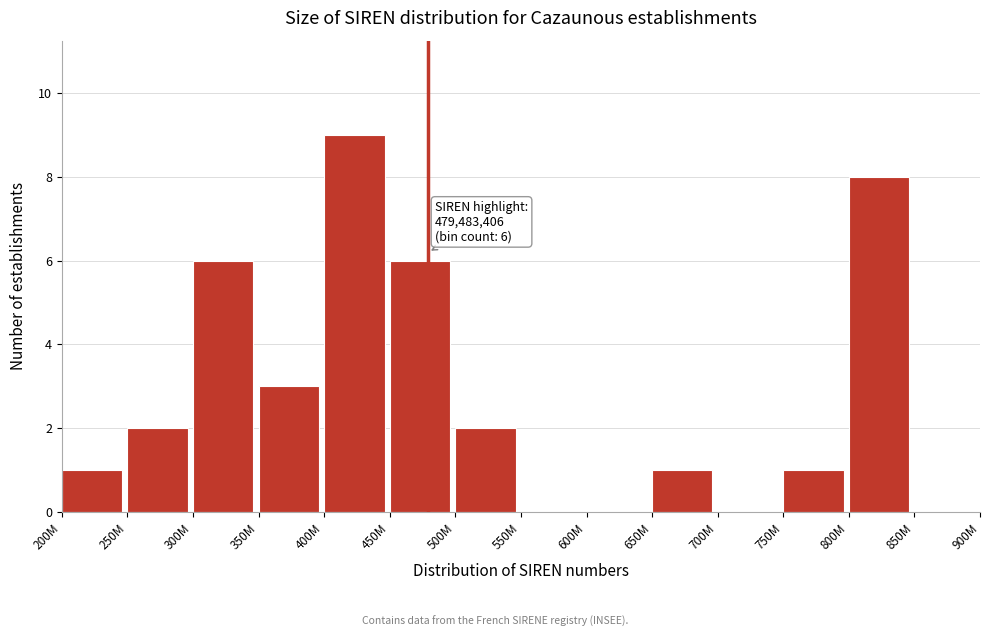

Reading left to right, extract all data points from this chart.

200M=1	250M=2	300M=6	350M=3	400M=9	450M=6	500M=2	550M=0	600M=0	650M=1	700M=0	750M=1	800M=8	850M=0